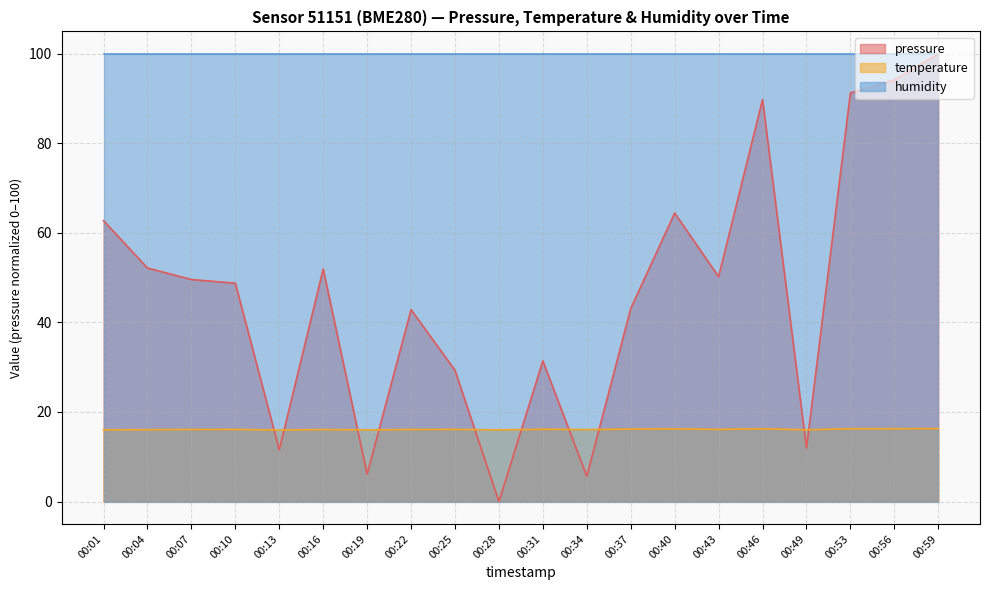

Does the chart have visible grid lines?

Yes